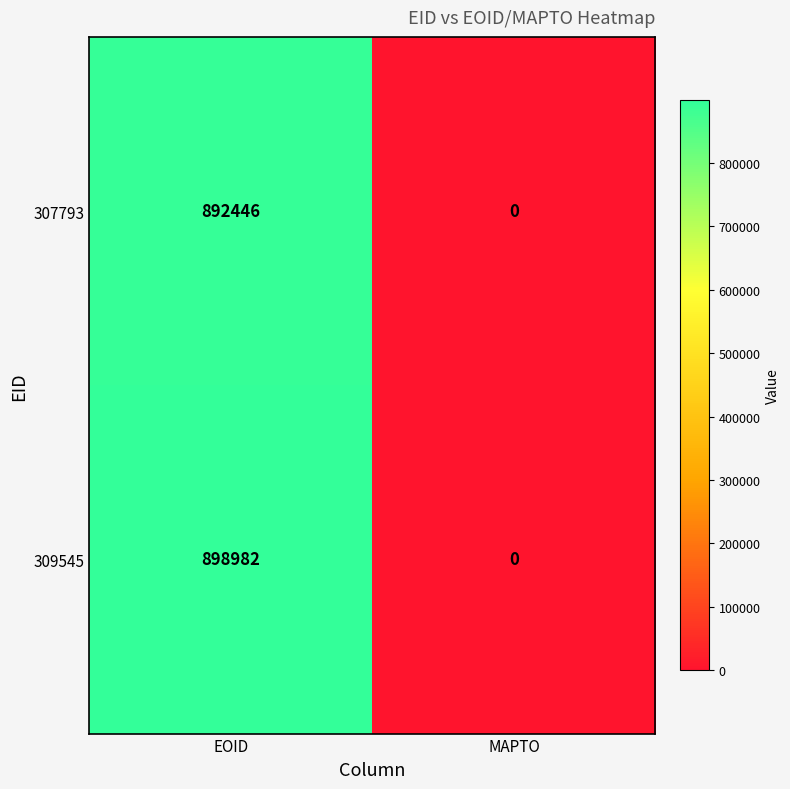

What is the sum of all 307793 values?

892446